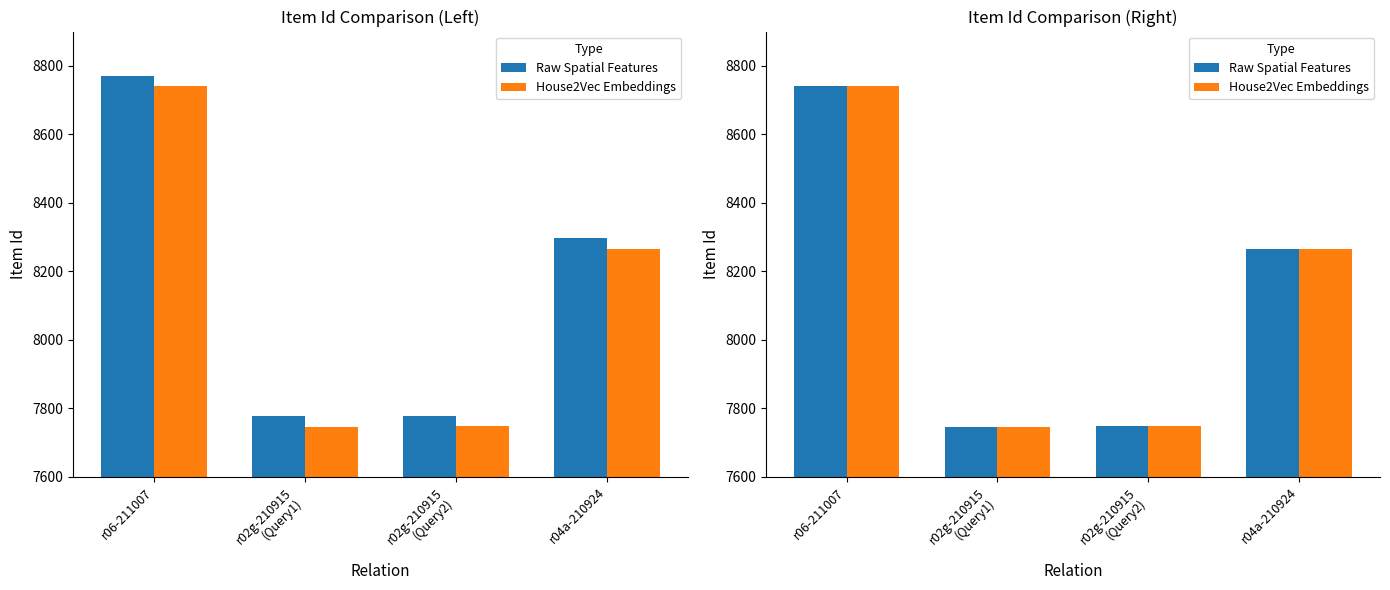

Is it true that Raw Spatial Features equals 10732 at r02g-210915
(Query2)?

False